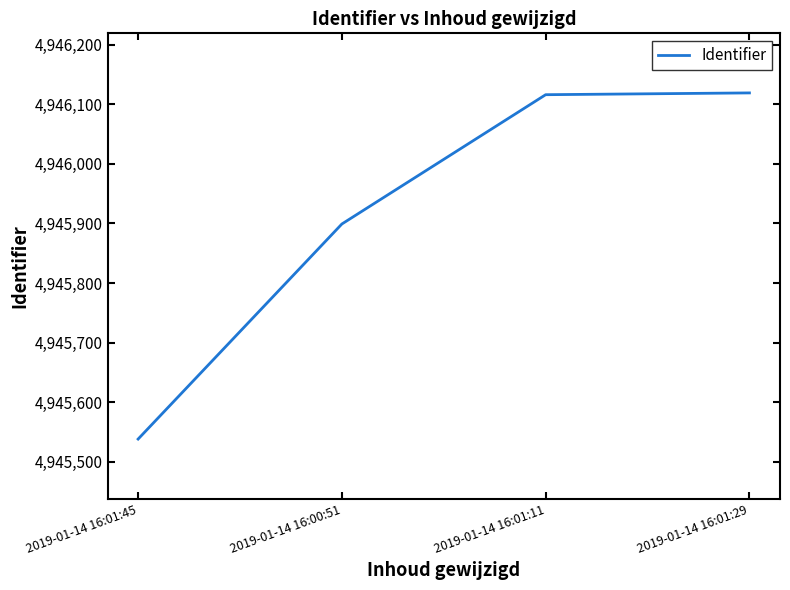

What is the sum of the values at 2019-01-14 16:01:11 and 2019-01-14 16:01:29?

9892235